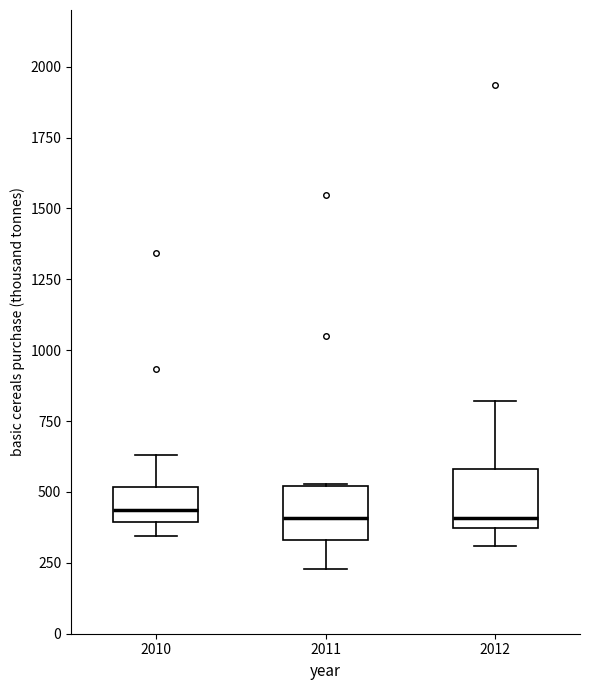

Reading left to right, transcribe this box plot: for each box, give where its median line is, the range the box spans, and where its two whiskers end, as read against the y-axis. The values are not printed on the chart, so give them approximately, as read against the axis.

2010: median 450, box 400 to 500, whiskers 350 to 650
2011: median 400, box 350 to 500, whiskers 250 to 550
2012: median 400, box 350 to 600, whiskers 300 to 800